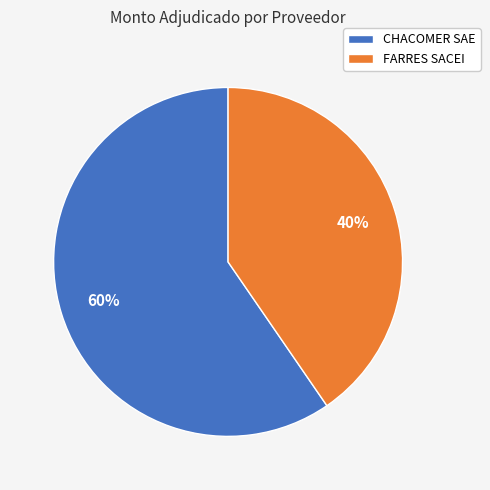

How many slices are in this pie chart?

2